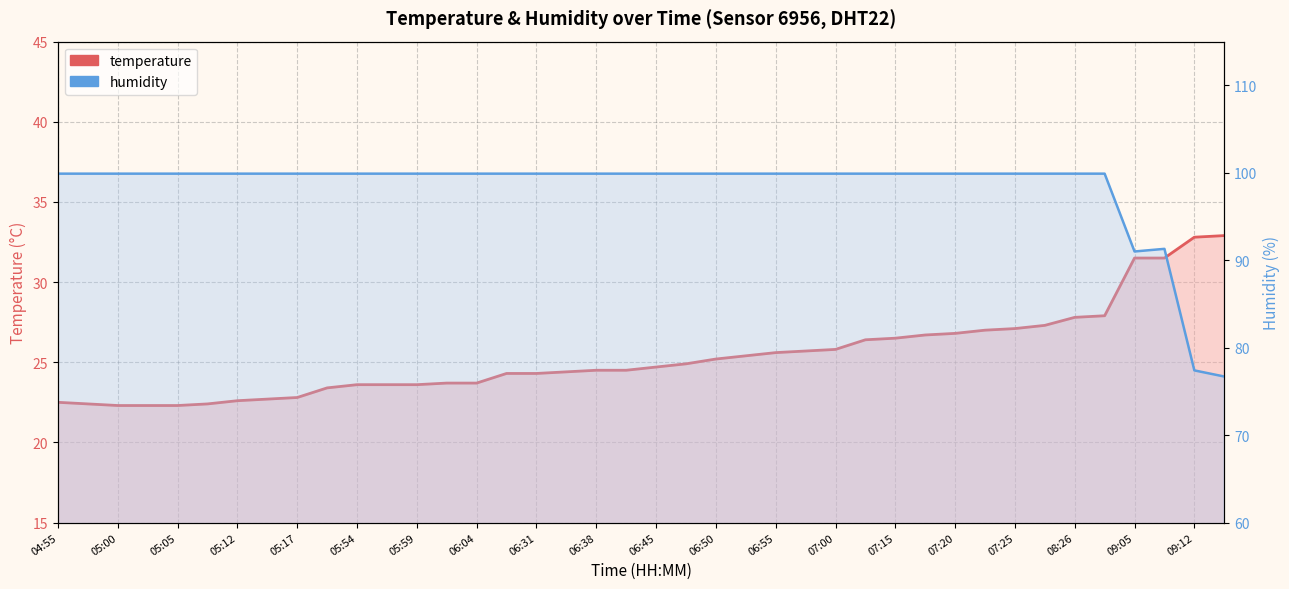

Rank the series by their maximum value, from lowest to highest.

temperature, humidity